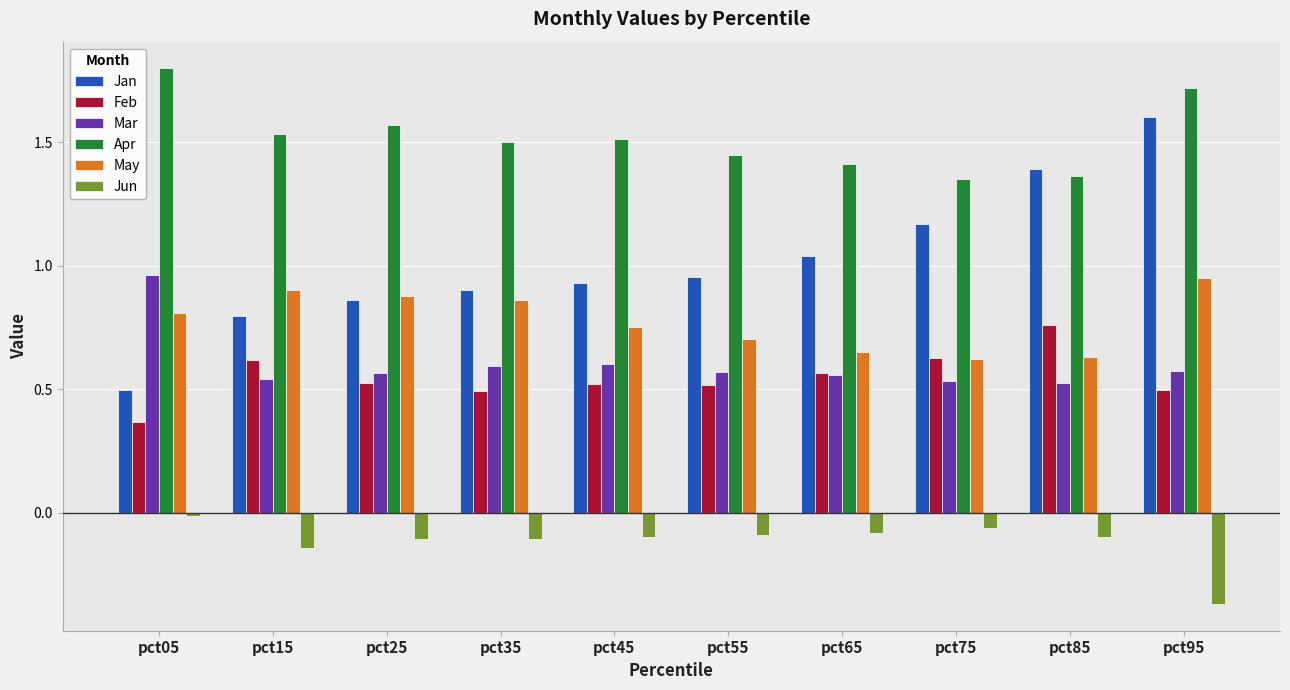

At pct05, list the series in order from largest to smallest.

Apr, Mar, May, Jan, Feb, Jun